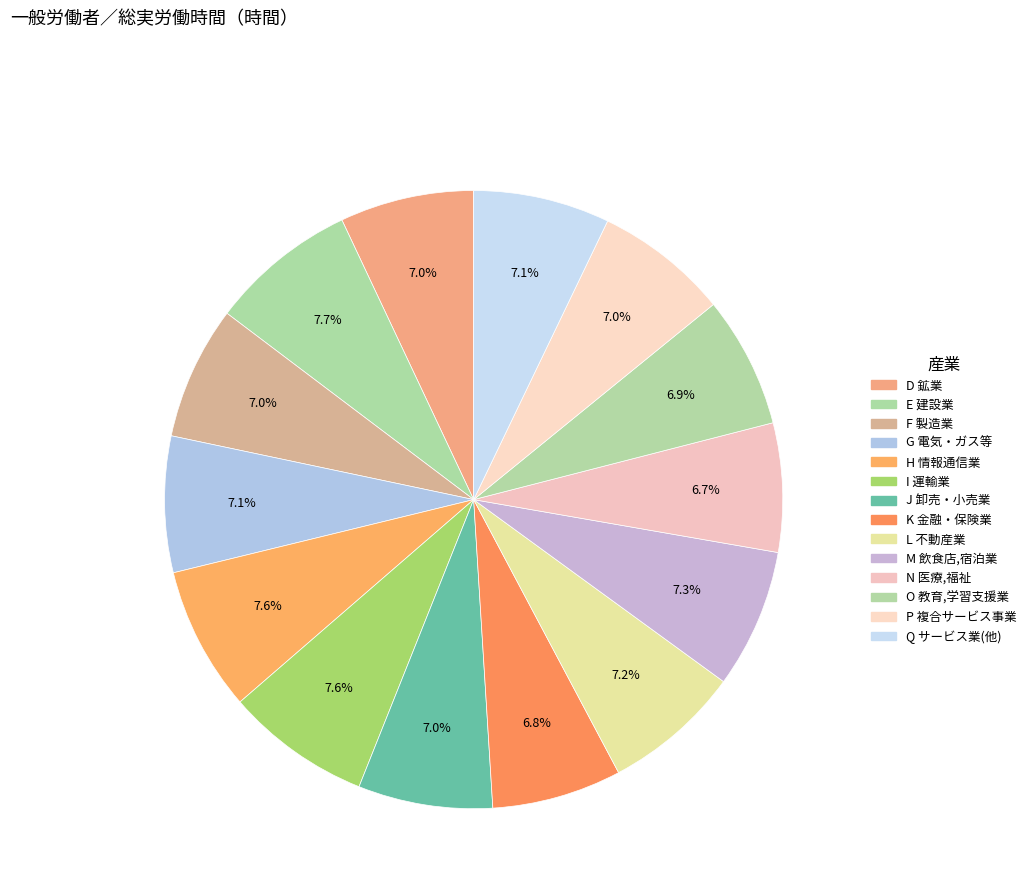

To the nearest percent, what is the average slice percentage?

7%